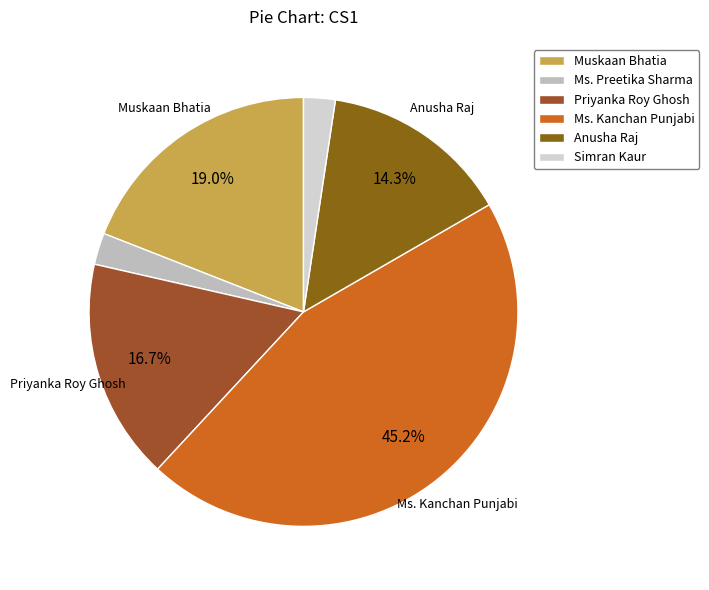

How many segments does this pie chart have?

6